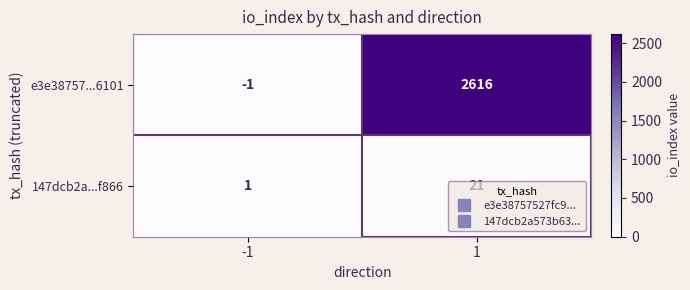

Rank the series at -1 from highest to lowest value.

147dcb2a...f866, e3e38757...6101